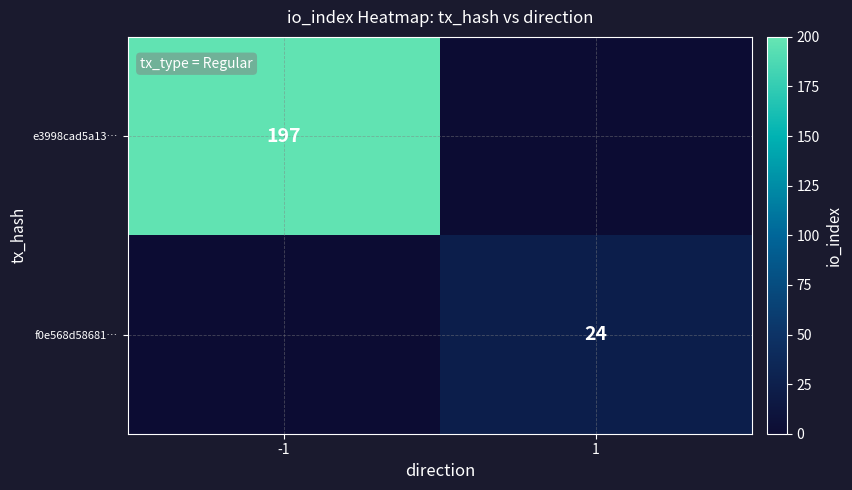

The value of e3998cad5a13… at -1 is 197. True or false?

True